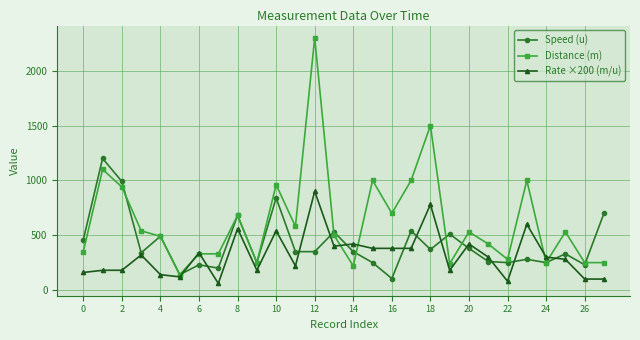

Which series has the largest total across all categories?

Distance (m)